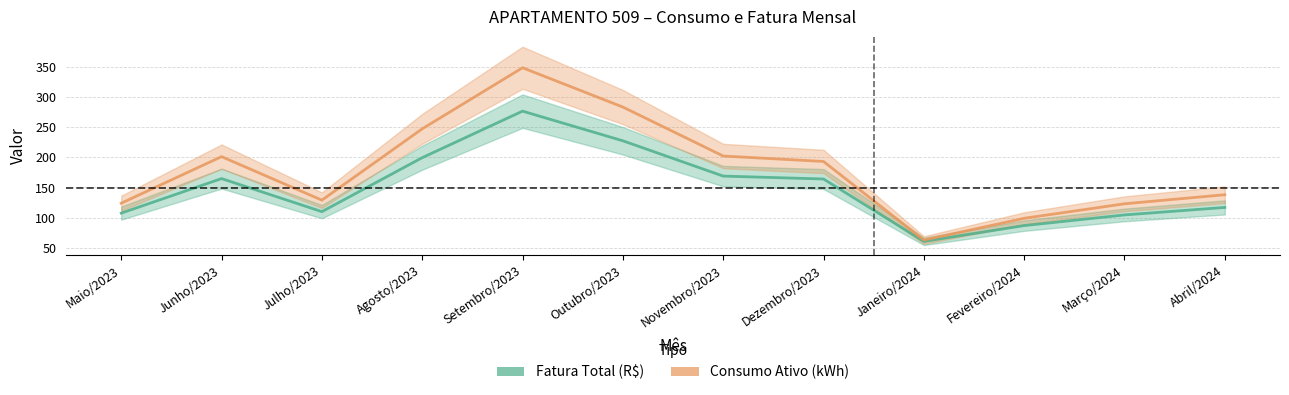

At which label does Fatura Total (R$) first exceed 164?

Junho/2023